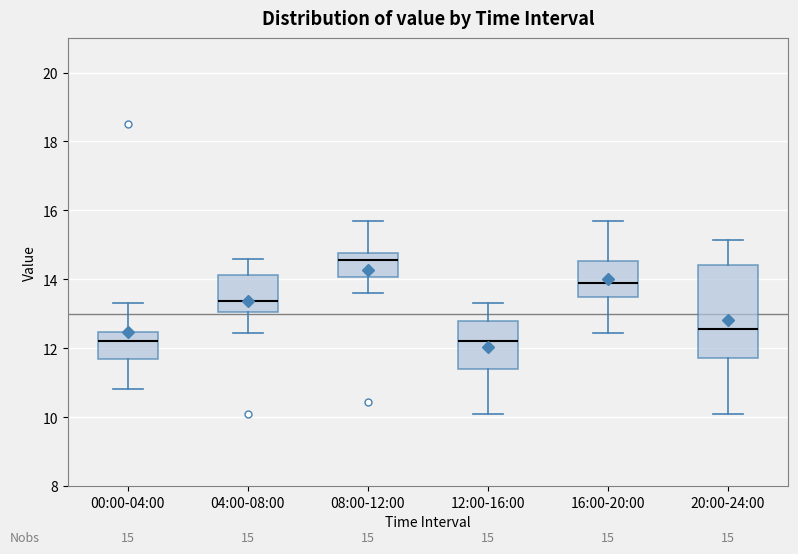

Which box is the tallest, from its lower edge to its upper edge?

20:00-24:00